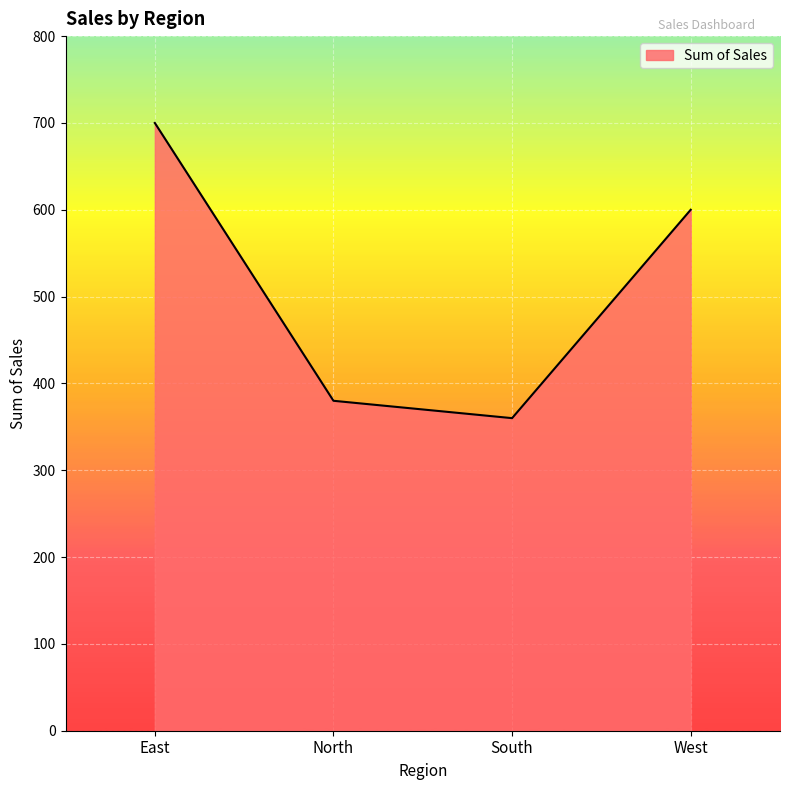

What position from the left is West?

4